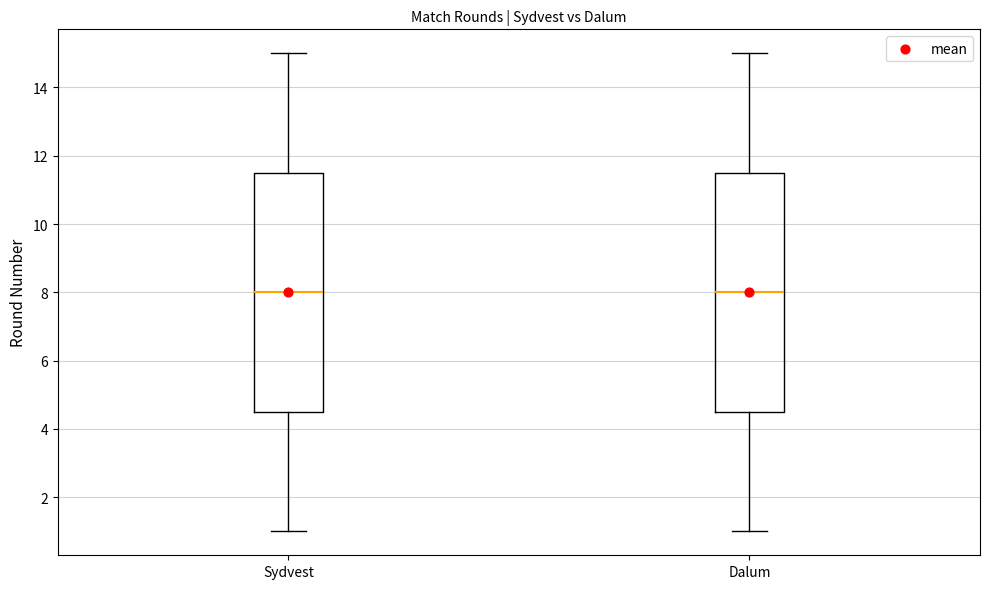

Reading left to right, read every box against the y-axis: the position of its median line, the range the box covers, and the ends of its whiskers. The values are not printed on the chart, so give them approximately, as read against the axis.

Sydvest: median 8.0, box 4.6 to 11.6, whiskers 1.0 to 15.0
Dalum: median 8.0, box 4.6 to 11.6, whiskers 1.0 to 15.0